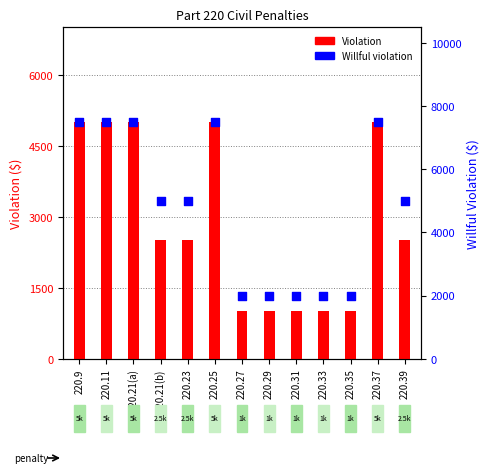

What are all the series names shown in the legend?

Violation, Willful violation